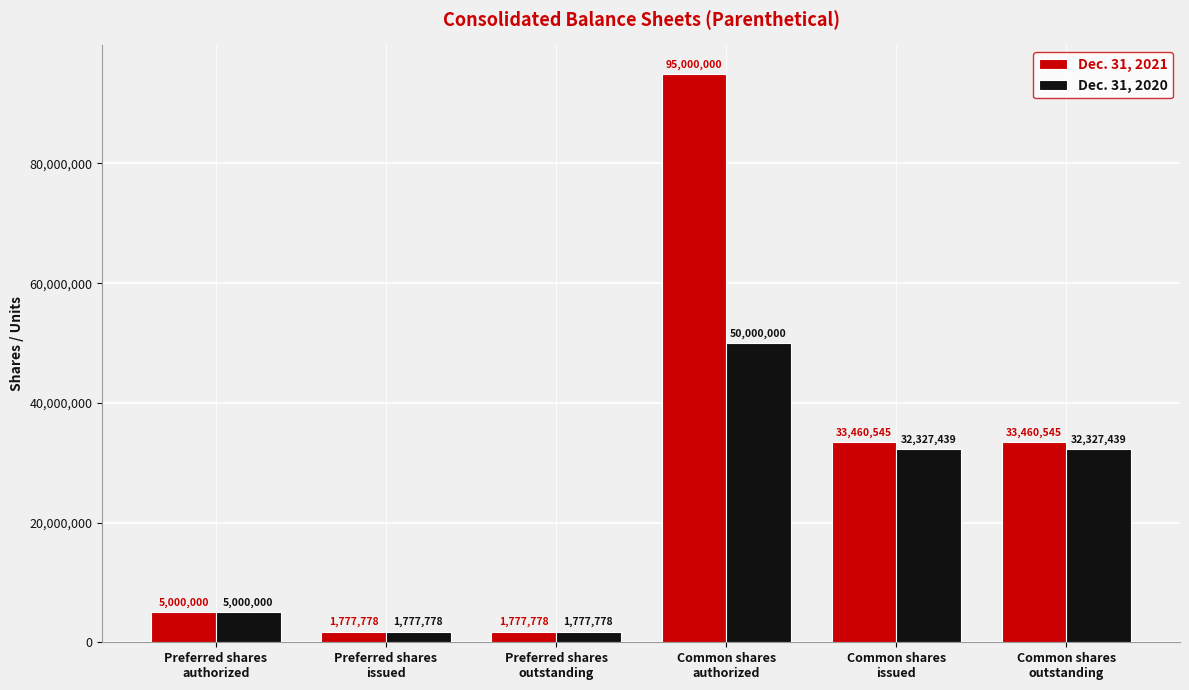

Which series has the largest total across all categories?

Dec. 31, 2021